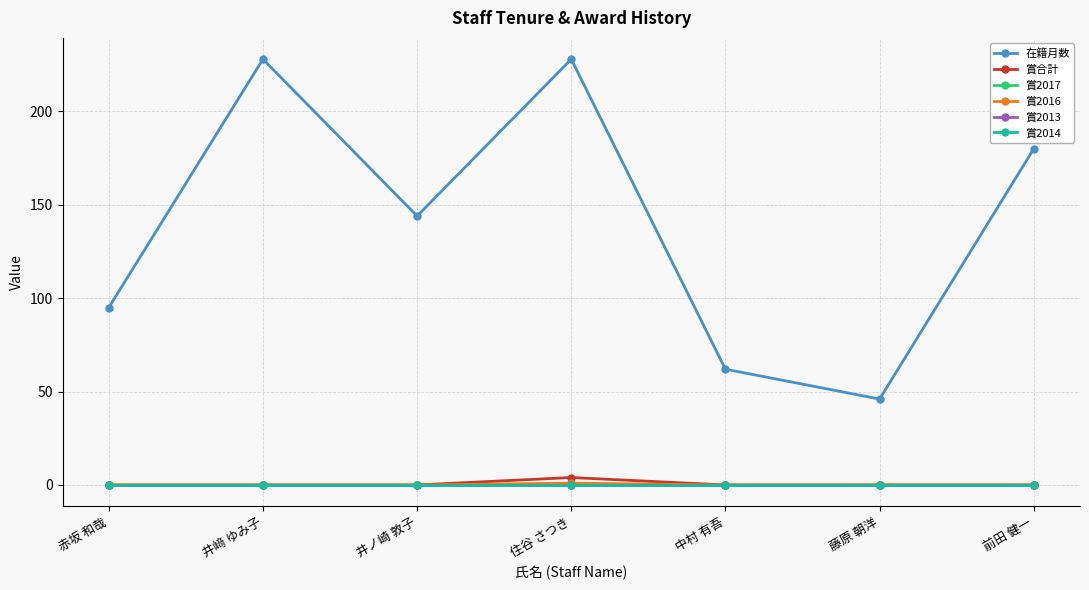

What is the average value of the 賞合計 series?

1